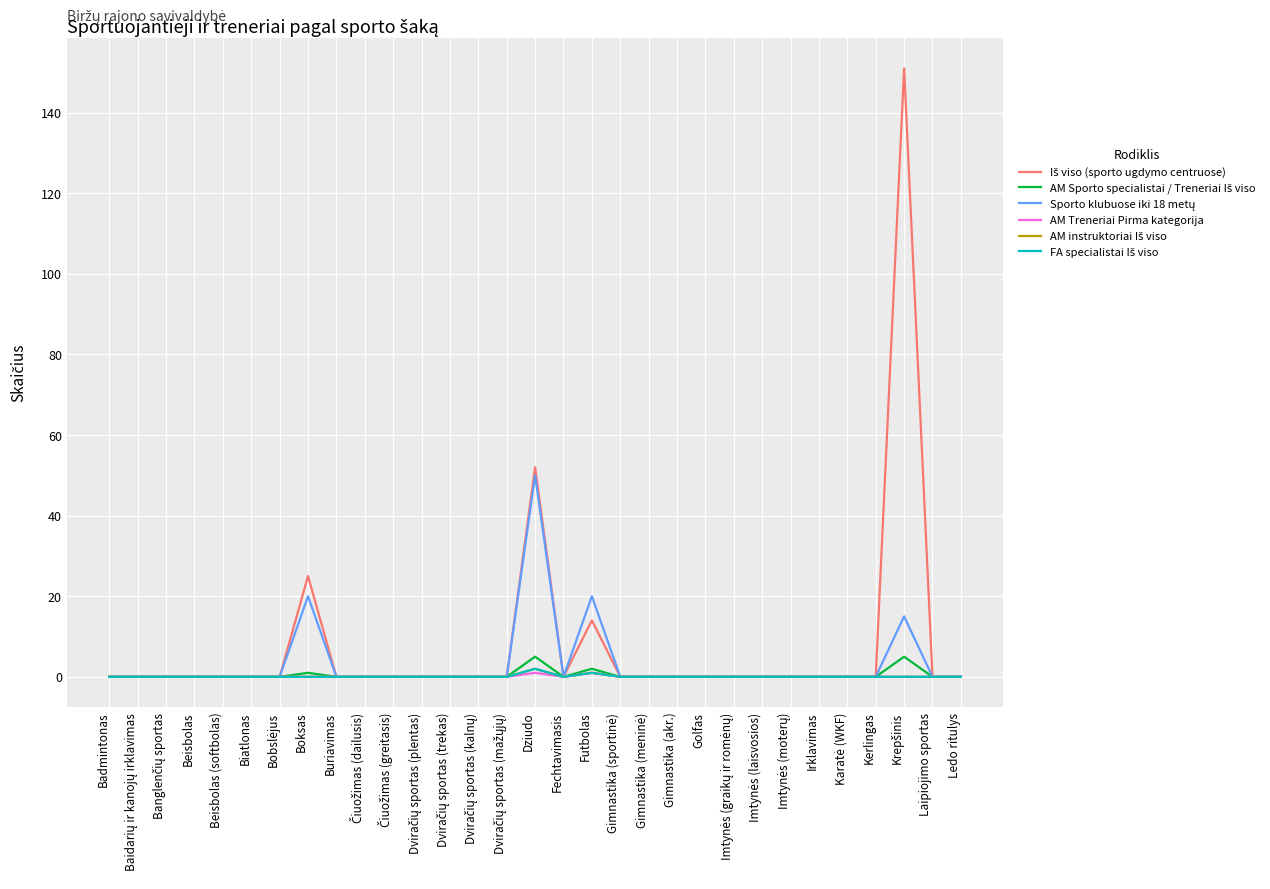

Reading left to right, transcribe all the data shown in this chart.

Iš viso (sporto ugdymo centruose): 0	0	0	0	0	0	0	25	0	0	0	0	0	0	0	52	0	14	0	0	0	0	0	0	0	0	0	0	151	0	0
AM Sporto specialistai / Treneriai Iš viso: 0	0	0	0	0	0	0	1	0	0	0	0	0	0	0	5	0	2	0	0	0	0	0	0	0	0	0	0	5	0	0
Sporto klubuose iki 18 metų: 0	0	0	0	0	0	0	20	0	0	0	0	0	0	0	50	0	20	0	0	0	0	0	0	0	0	0	0	15	0	0
AM Treneriai Pirma kategorija: 0	0	0	0	0	0	0	0	0	0	0	0	0	0	0	1	0	1	0	0	0	0	0	0	0	0	0	0	0	0	0
AM instruktoriai Iš viso: 0	0	0	0	0	0	0	0	0	0	0	0	0	0	0	2	0	1	0	0	0	0	0	0	0	0	0	0	0	0	0
FA specialistai Iš viso: 0	0	0	0	0	0	0	0	0	0	0	0	0	0	0	2	0	1	0	0	0	0	0	0	0	0	0	0	0	0	0